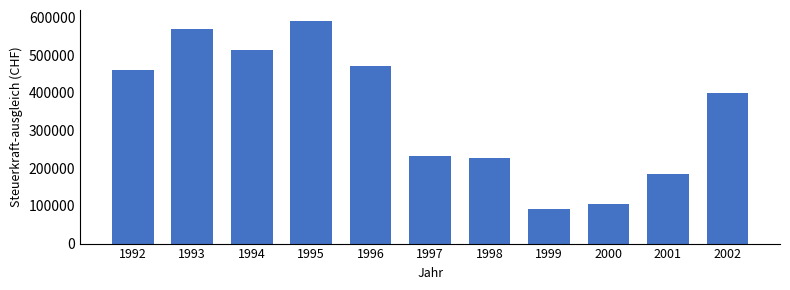

Reading right to left, transcribe all the data shown in this chart.

2002=398757	2001=184788	2000=104514	1999=91437	1998=225786	1997=233678	1996=470951	1995=590229	1994=512376	1993=569550	1992=461483